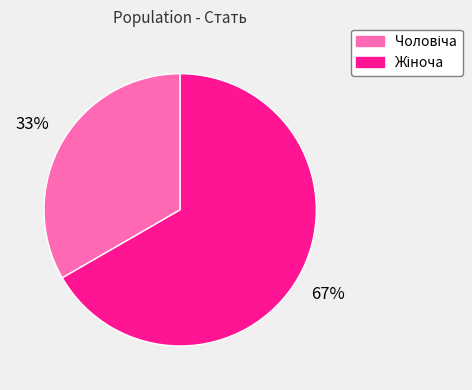

Does any single category account for the majority?

Yes